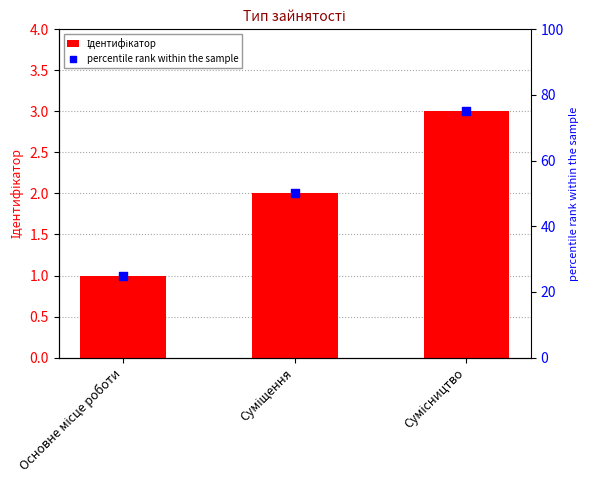

Which series has the largest total across all categories?

percentile rank within the sample